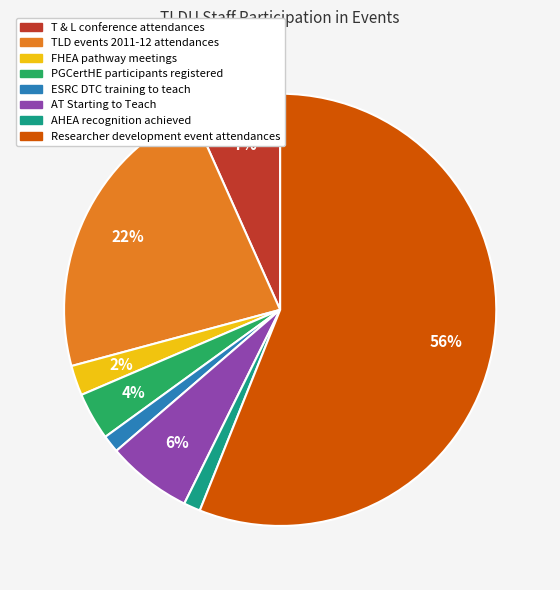

To the nearest percent, what is the difference between the Researcher development event attendances and T & L conference attendances slice percentages?

49%